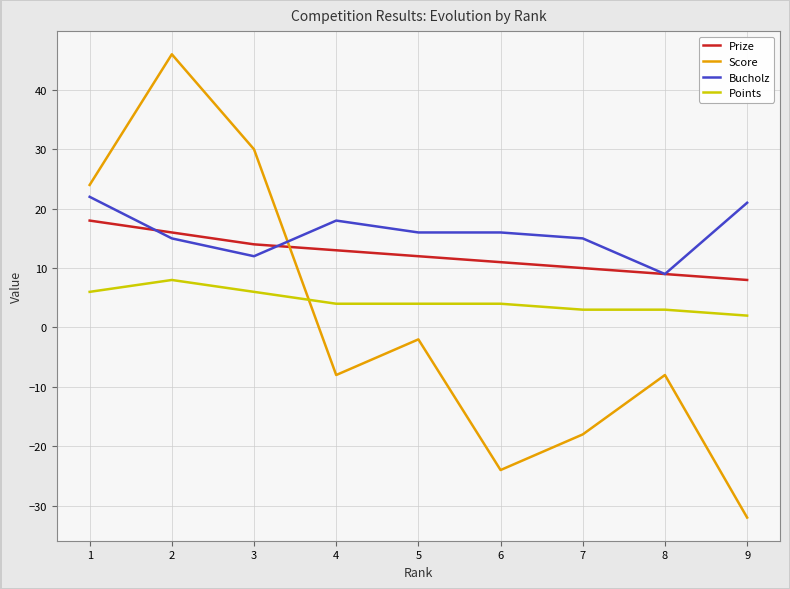

At which category is the sum across all series the highest?

2